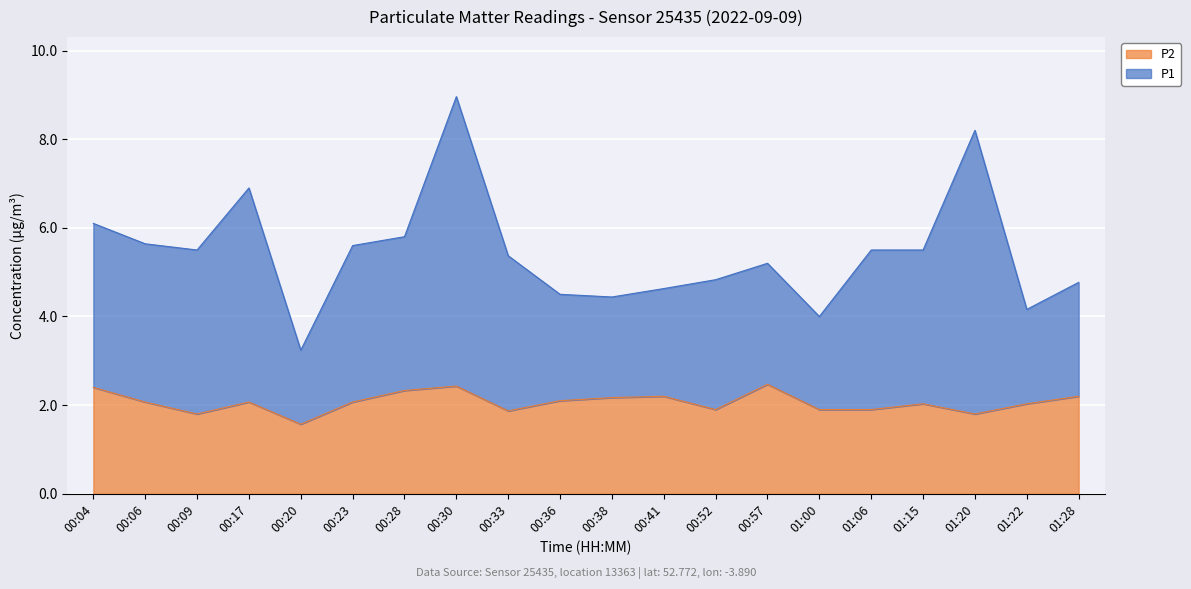

What is the average value of the P1 series?

5.4